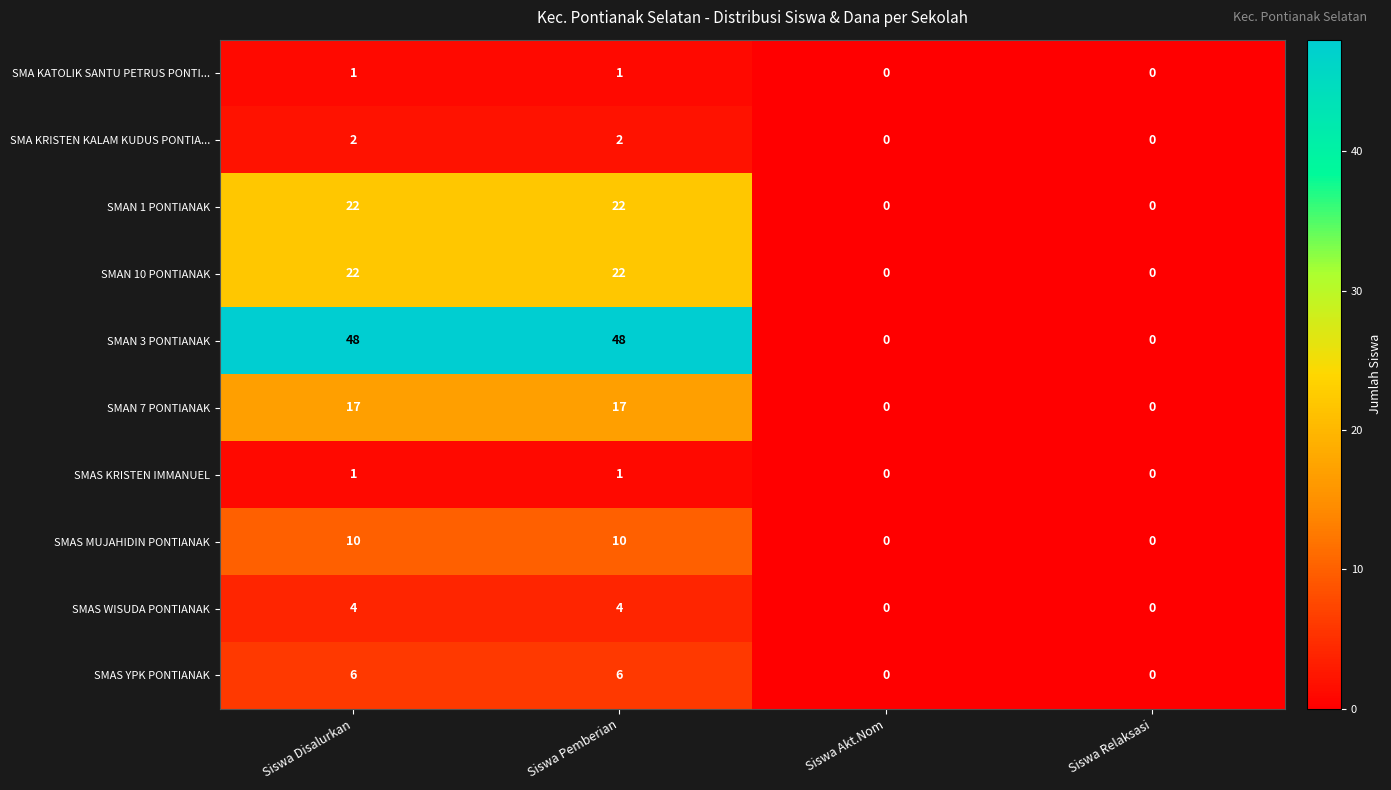

How many SMAN 7 PONTIANAK values are between 0 and 17?

4